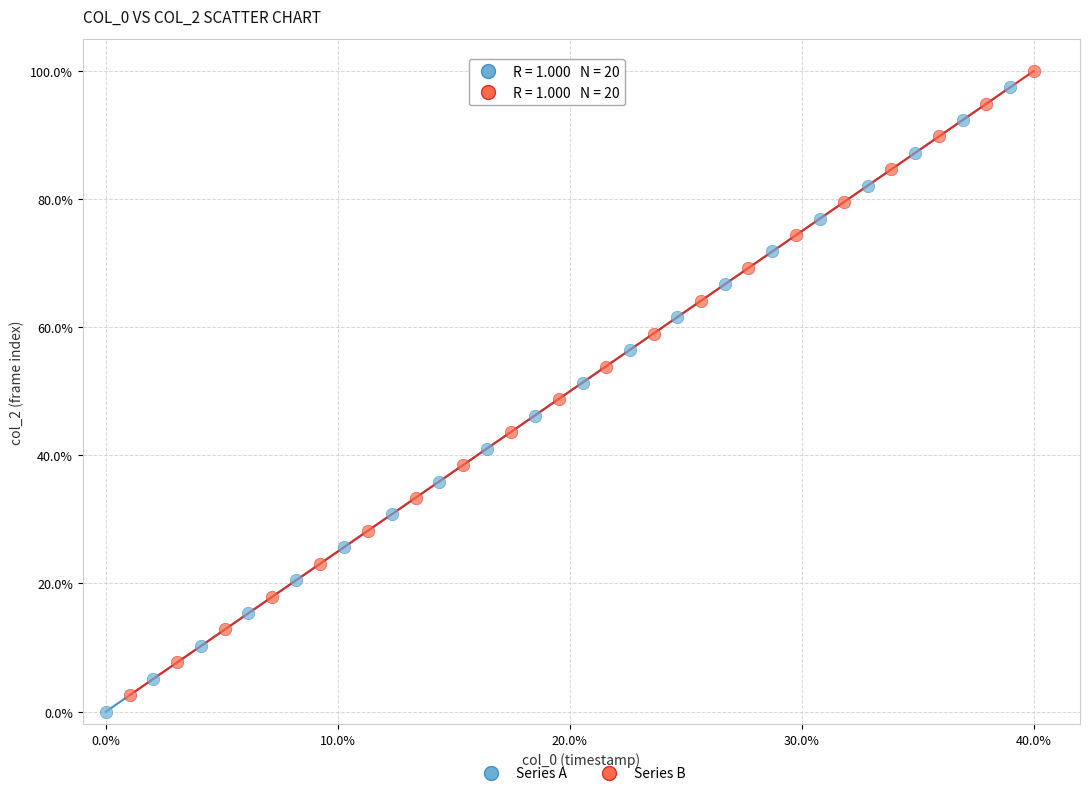

Which series reaches the minimum Y coordinate?

Series A